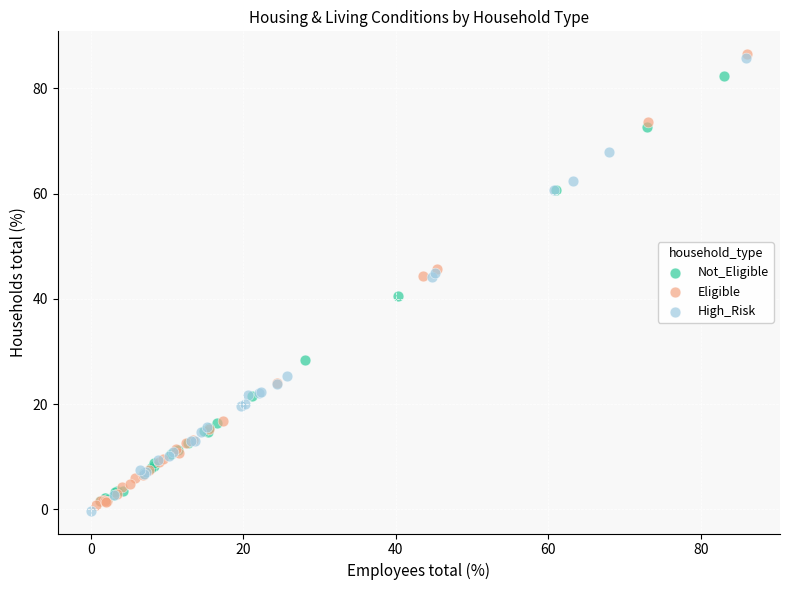

What are all the series names shown in the legend?

Not_Eligible, Eligible, High_Risk